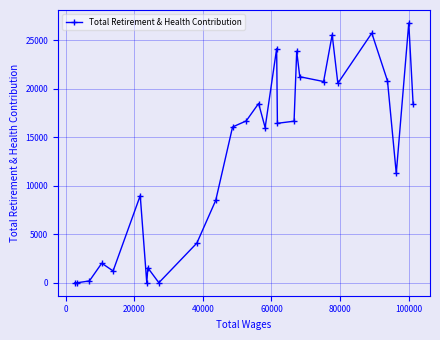

True or false: the data has more than 2 interior local peaks.

True